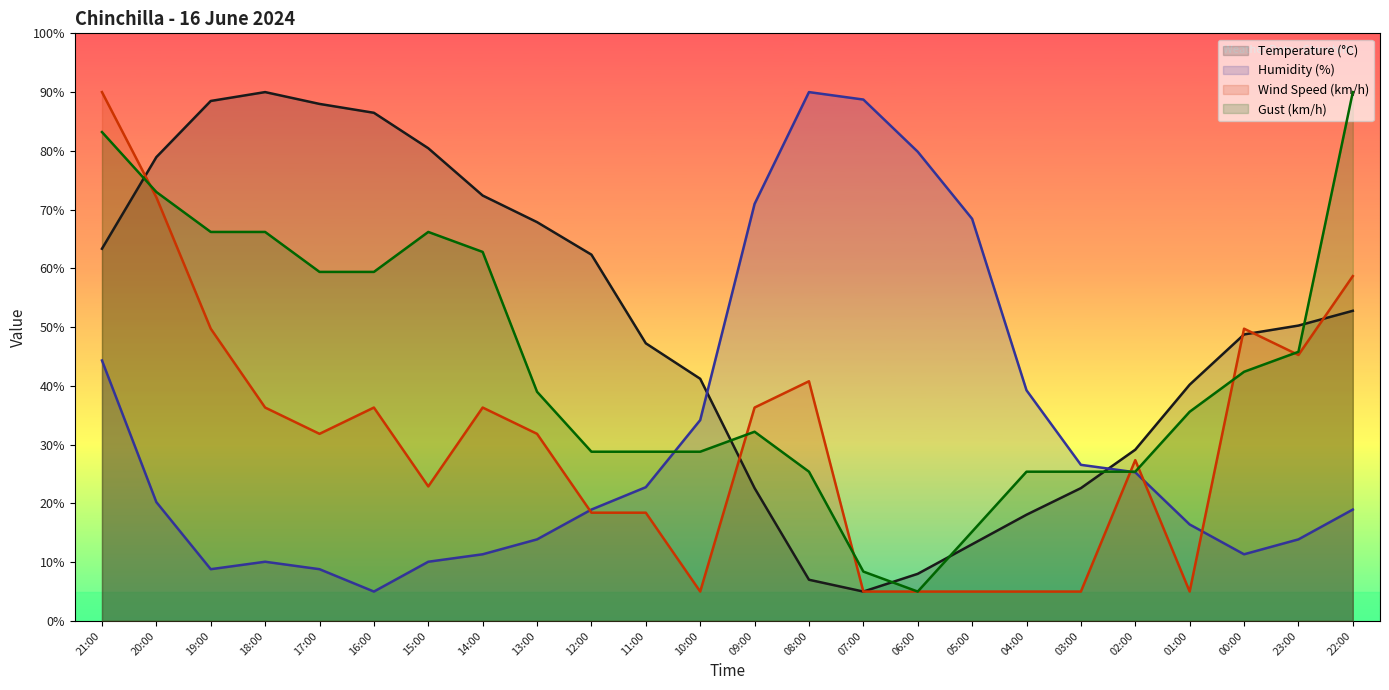

What is the lowest value of the Temperature (°C) series?

5.0